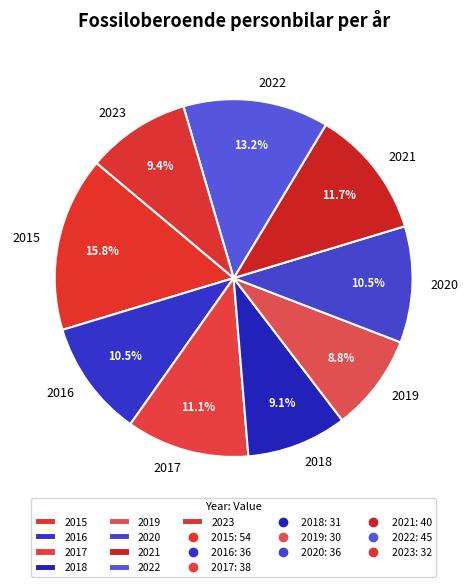

Is there a majority slice in this chart?

No